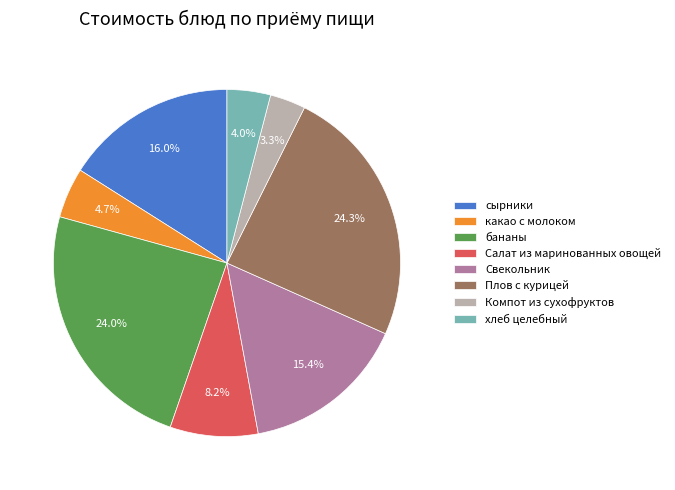

What portion of the pie excludes Компот из сухофруктов?

96.7%